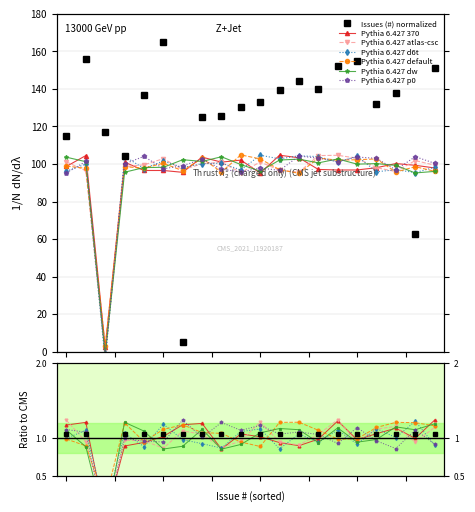

What is the label of the 15th point from the left?

1529